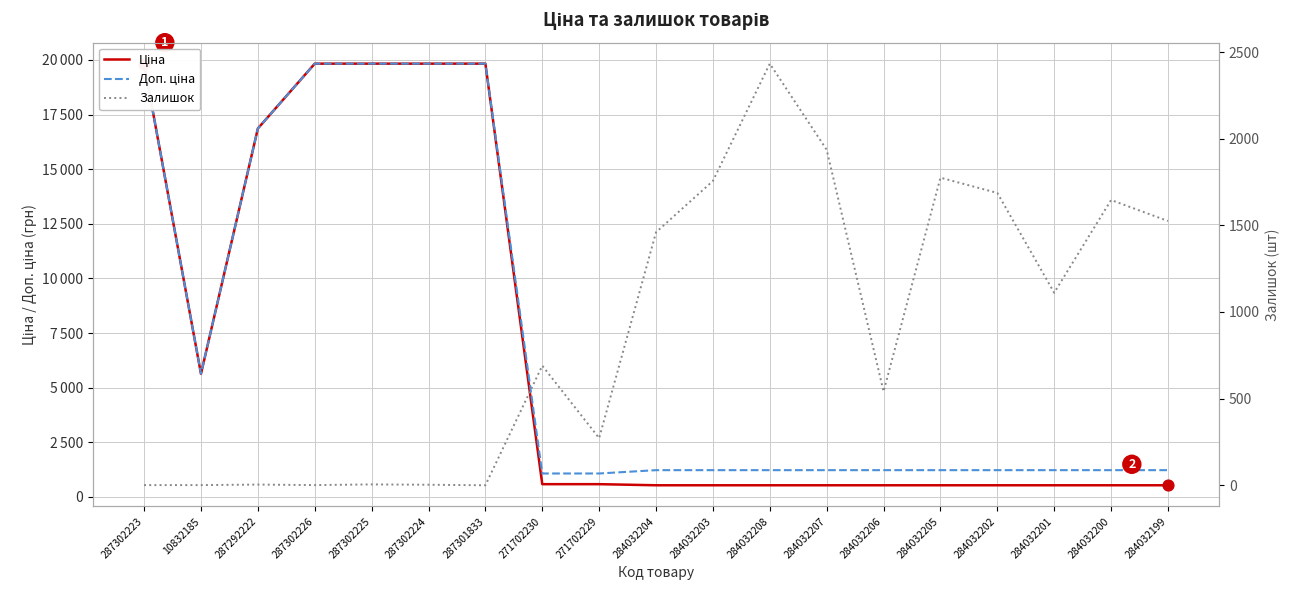

What is the total value across all series at 287292222?

33730.3